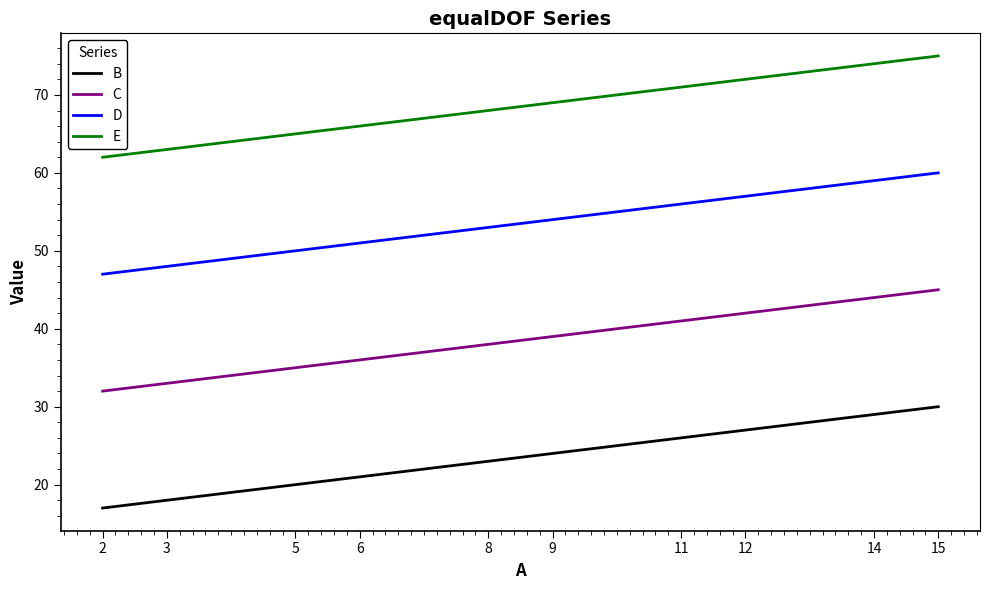

What is the difference between the highest and lowest values at 11?

45